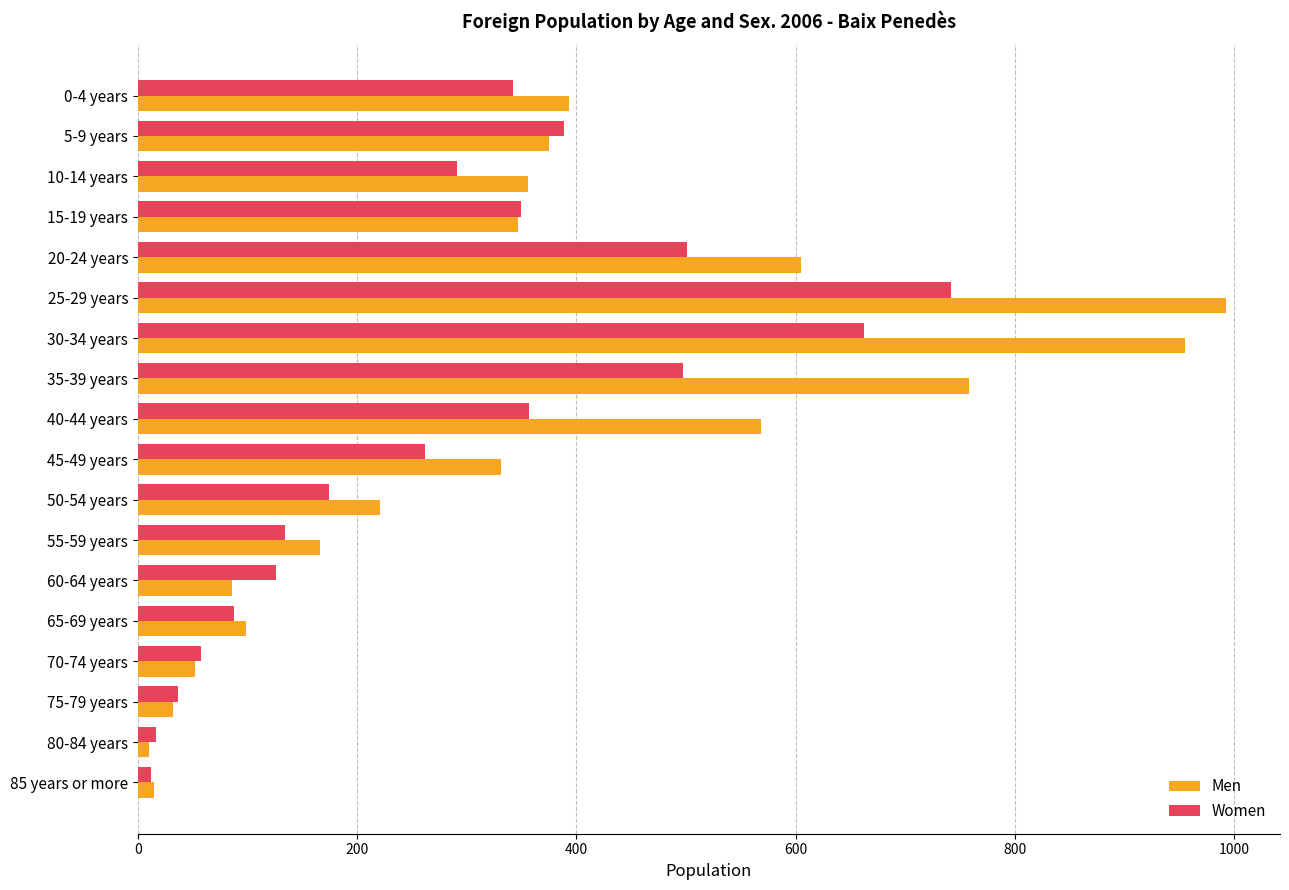

Which series has the largest total across all categories?

Men